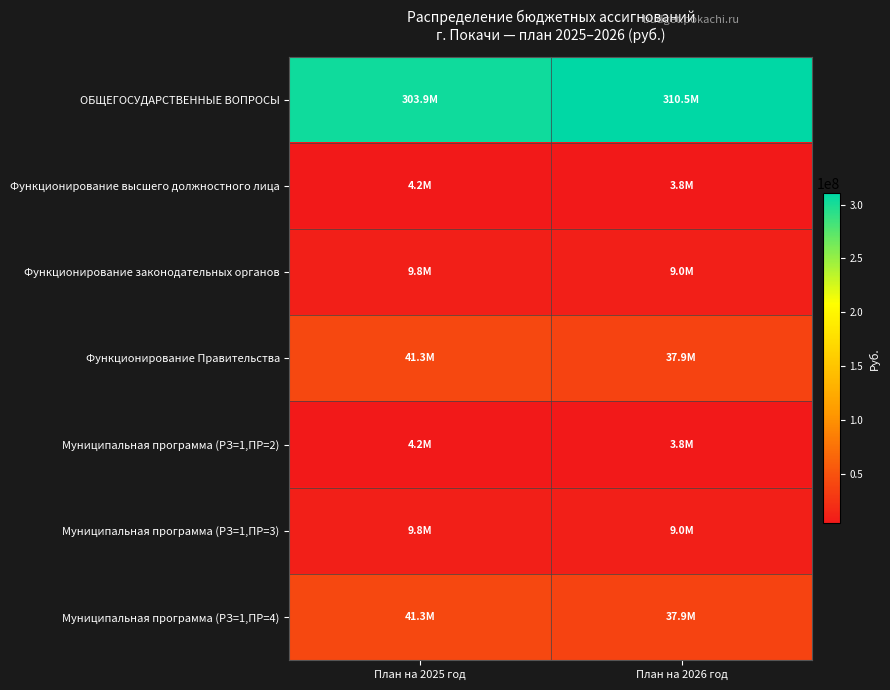

Which has a higher value, План на 2025 год or План на 2026 год?

План на 2026 год